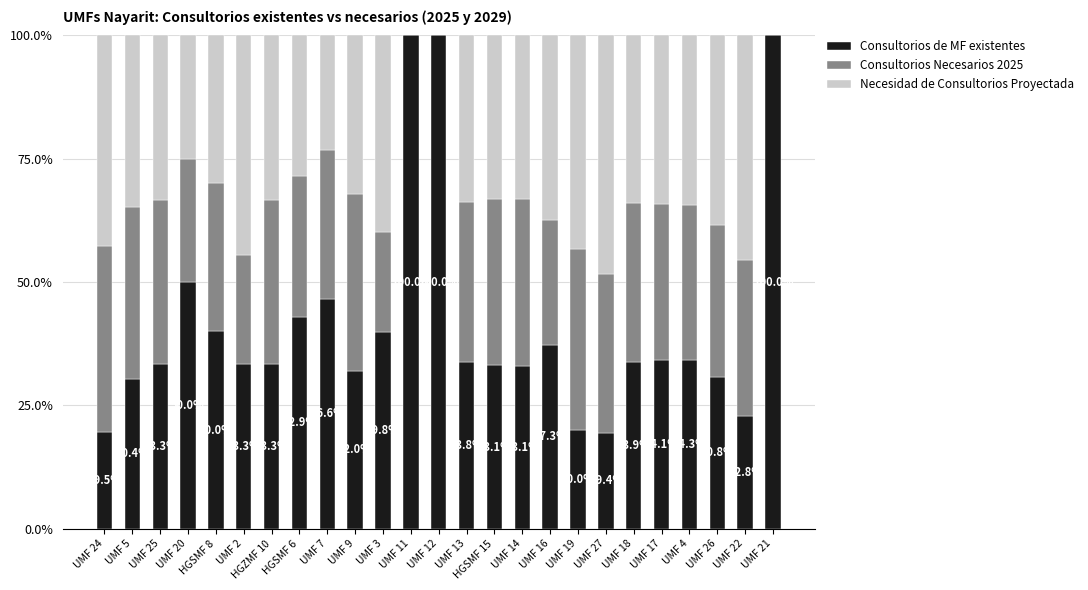

How many series are shown in this chart?

3